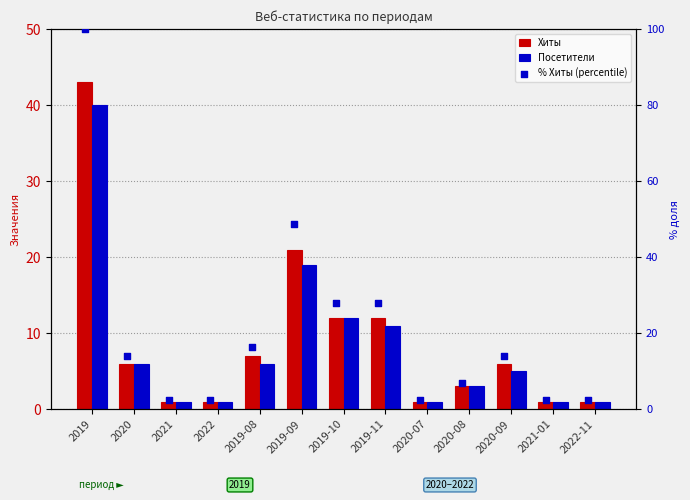

At which category is the sum across all series the highest?

2019